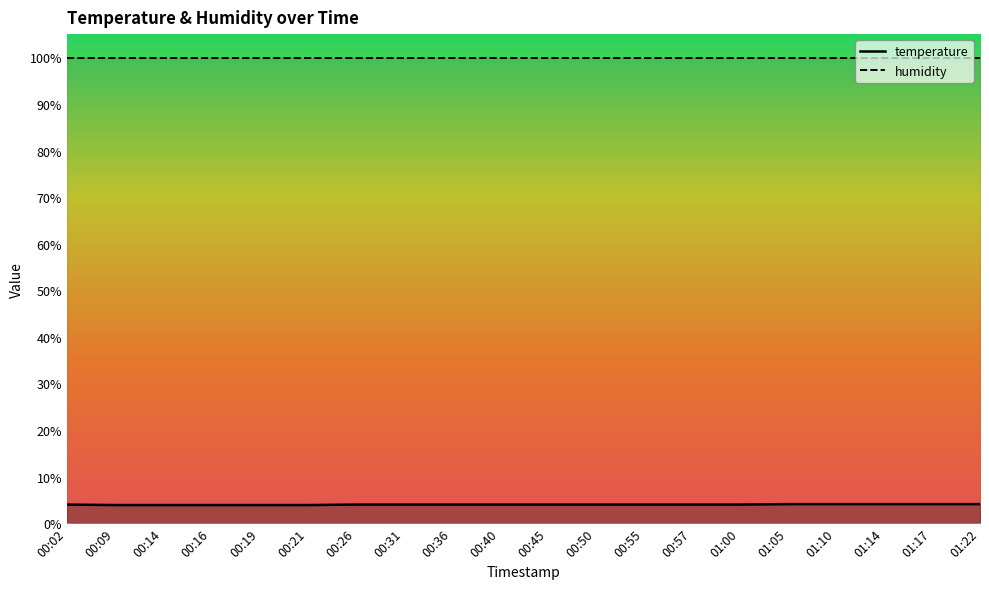

What is the total value across all series at 00:14?

103.8